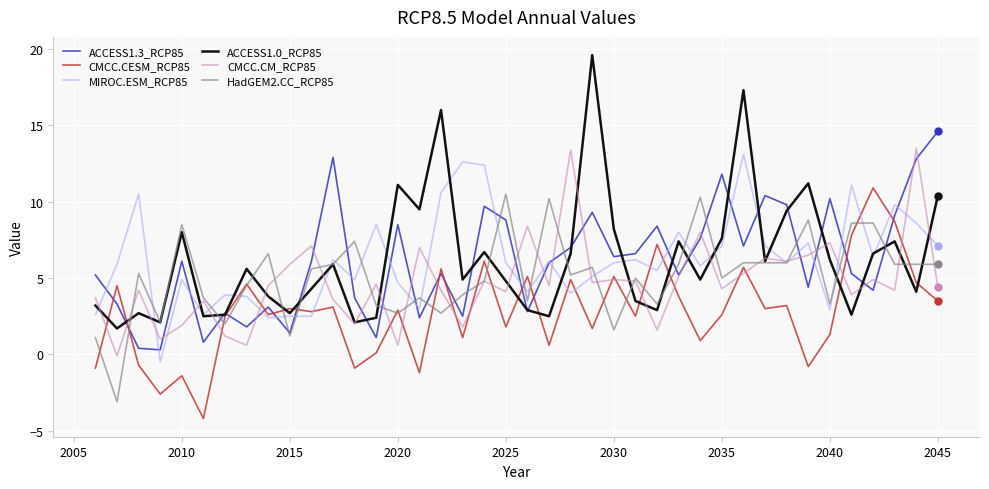

What is the sum of all MIROC.ESM_RCP85 values?

247.3